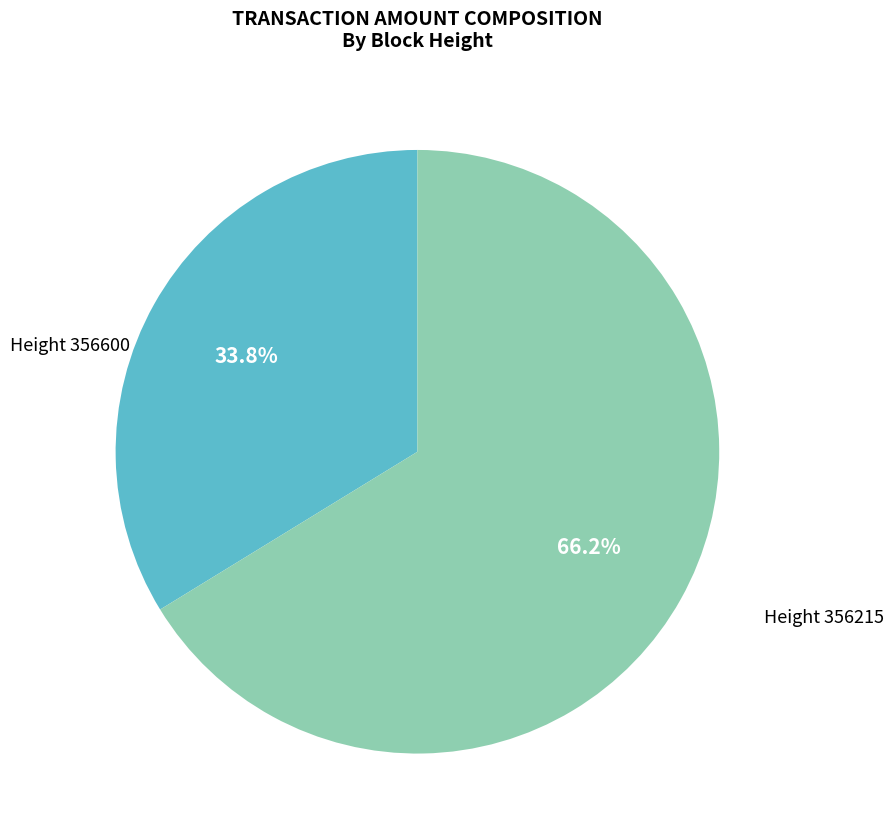

Is there any slice that represents more than half of the pie?

Yes